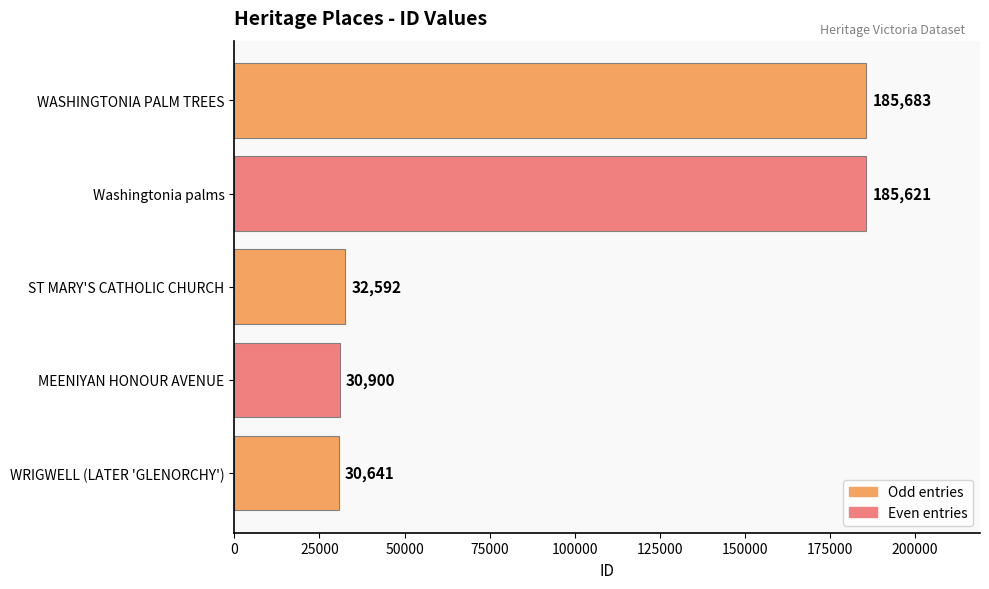

What is the difference between the second highest and minimum values?

154980